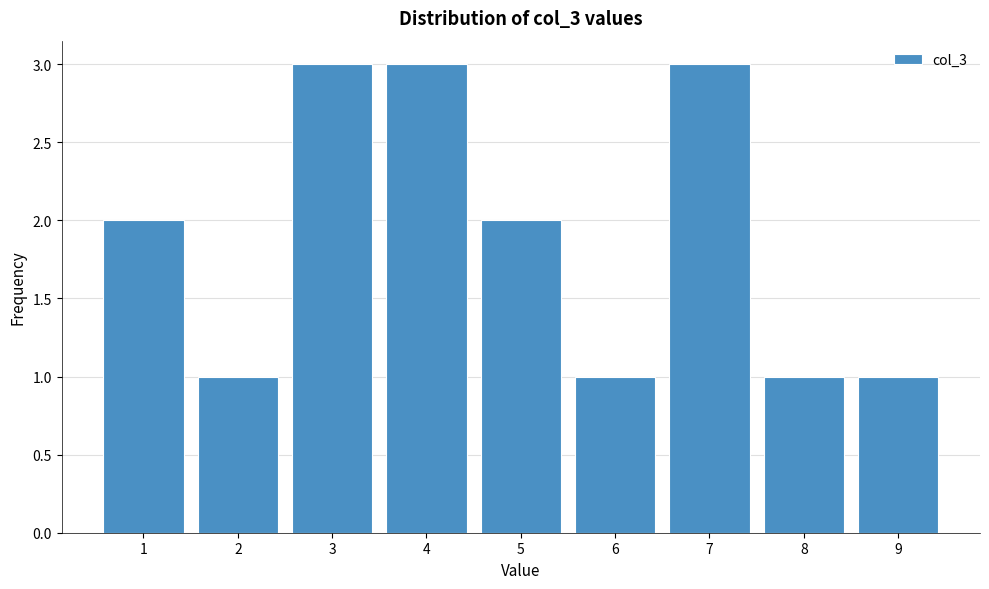

Reading left to right, what are all the values shown in this chart?

2	1	3	3	2	1	3	1	1